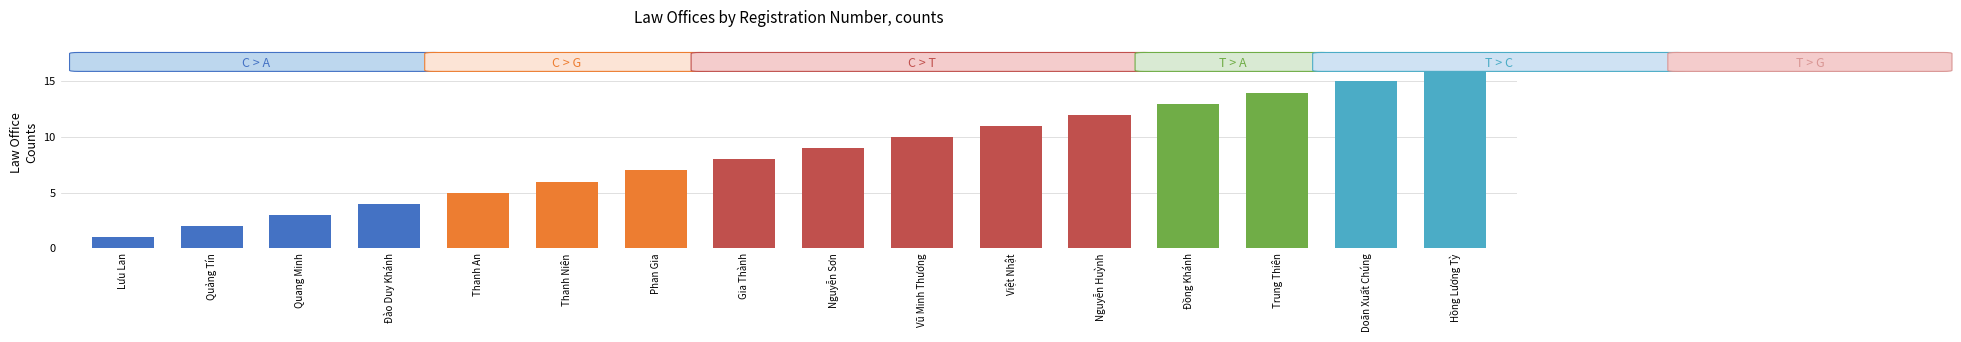

Reading left to right, what are all the values shown in this chart?

Lưu Lan=1	Quảng Tín=2	Quang Minh=3	Đào Duy Khánh=4	Thanh An=5	Thanh Niên=6	Phan Gia=7	Gia Thành=8	Nguyễn Sơn=9	Vũ Minh Thương=10	Việt Nhật=11	Nguyễn Huỳnh=12	Đồng Khánh=13	Trung Thiên=14	Doãn Xuất Chúng=15	Hồng Lương Tỳ=16